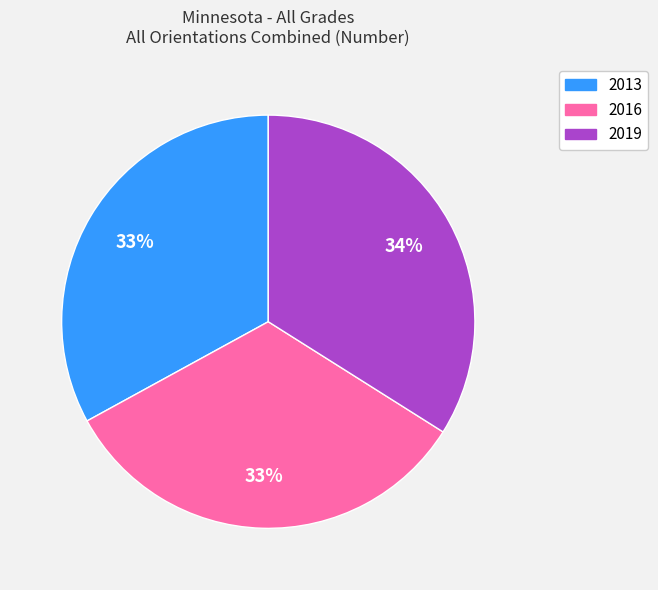

Count the number of slices in the pie.

3